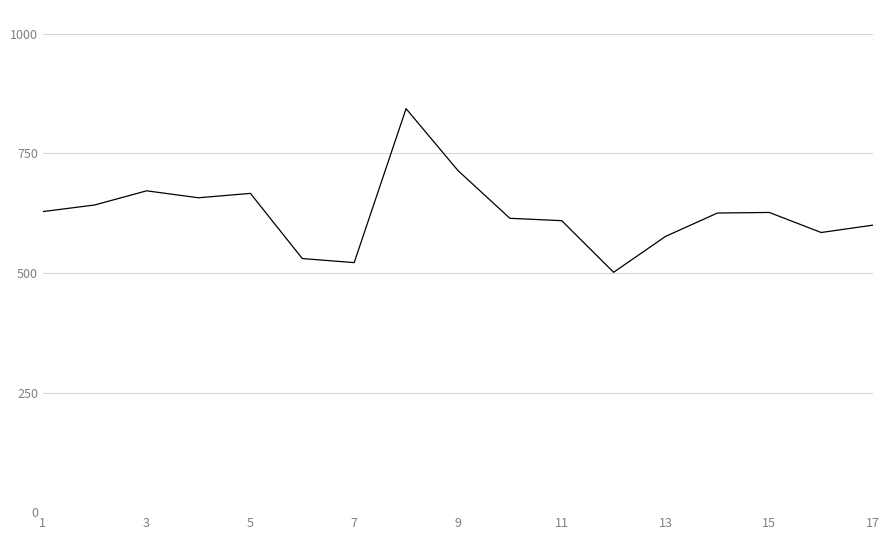

How many lines are shown in the chart?

1